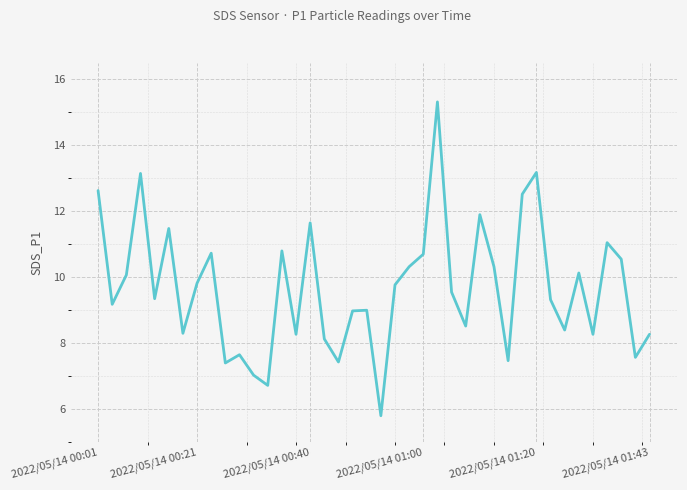

What is the minimum value shown in the chart?

5.8